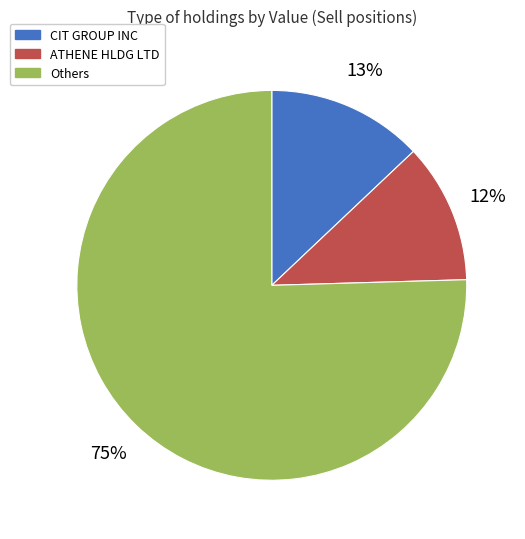

Between Others and CIT GROUP INC, which is larger?

Others